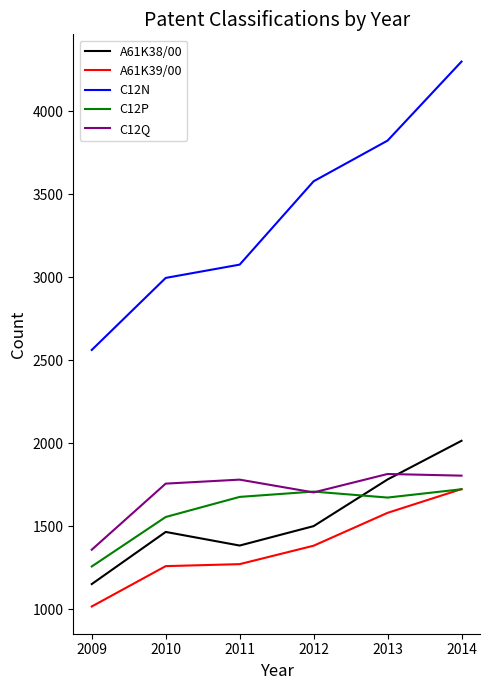

True or false: A61K39/00 and C12N cross at least once.

False